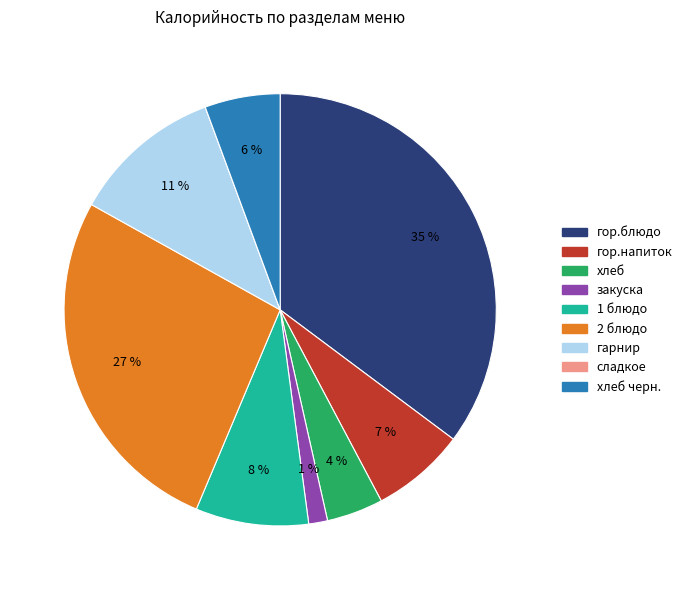

To the nearest percent, what is the difference between the largest and smallest slice percentages?

35%